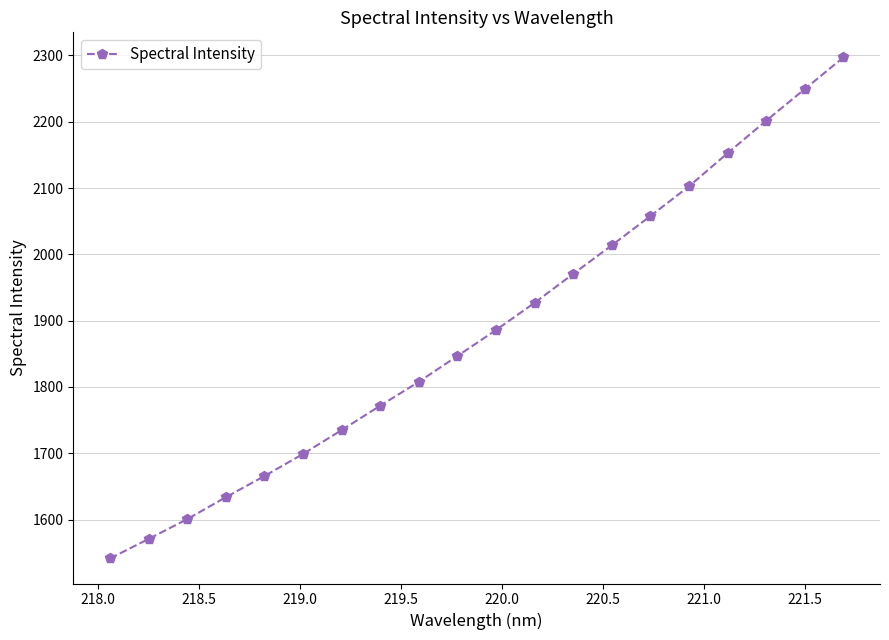

Reading left to right, transcribe all the data shown in this chart.

1541.5	1570.9	1600.7	1633.8	1665.7	1699.0	1735.0	1771.8	1808.0	1846.8	1885.9	1927.1	1970.6	2013.7	2057.8	2102.6	2152.6	2201.5	2249.1	2296.9